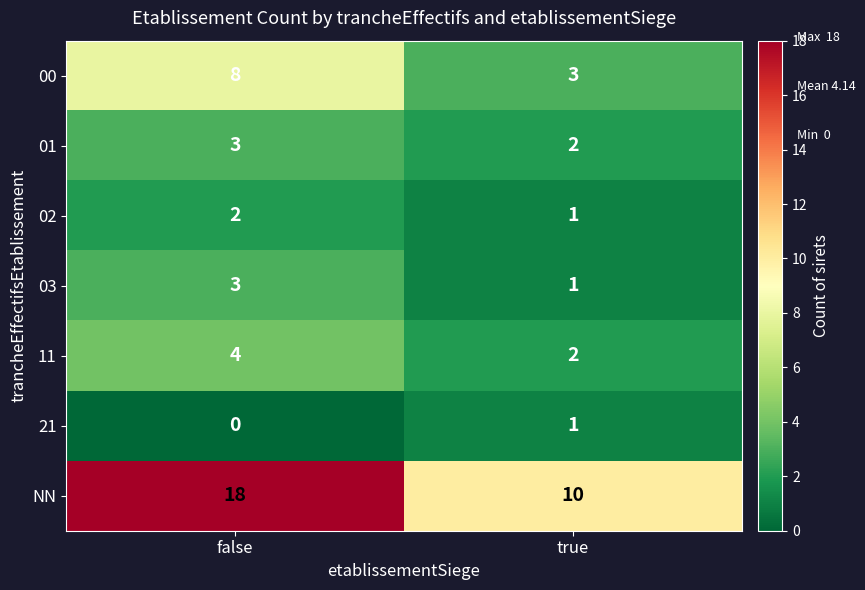

The value of NN at true is 10. True or false?

True